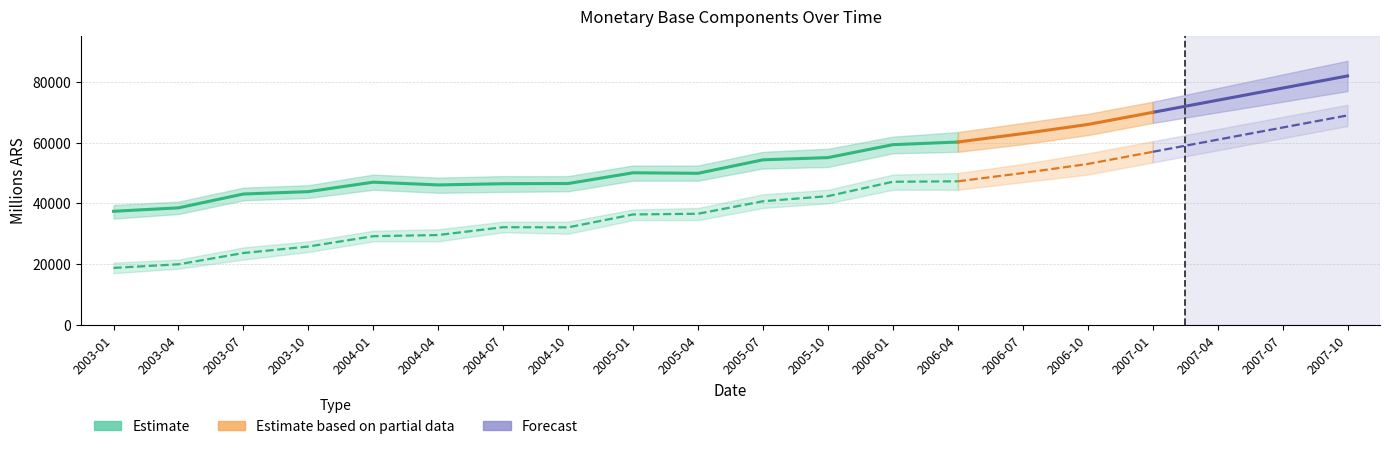

Where is the first local maximum for base_monetaria_circulacion_monetaria_total?

2004-07-01